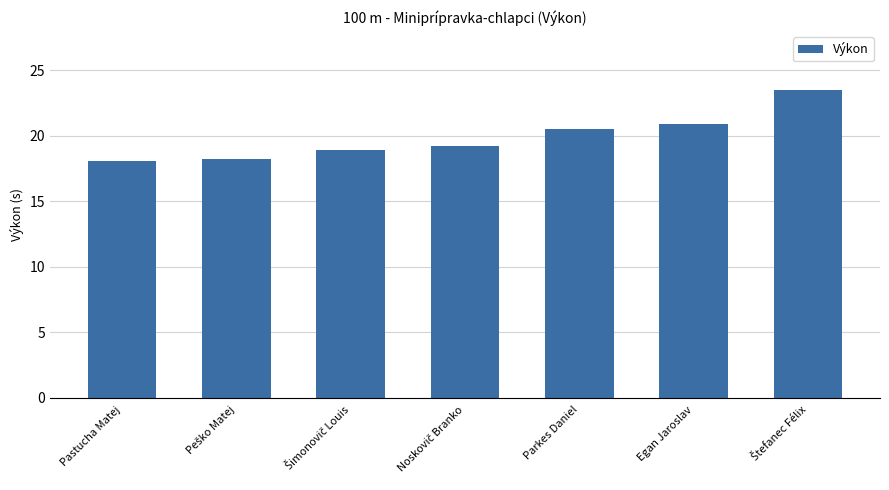

What is the change in value from Pastucha Matej to Egan Jaroslav?

+2.8